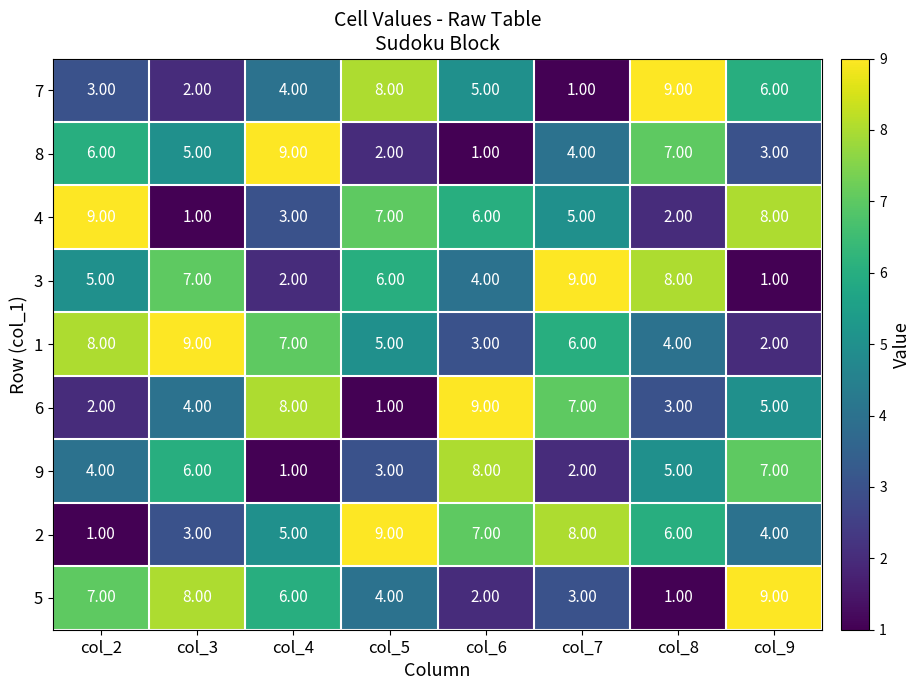

At col_5, list the series in order from smallest to largest.

6, 8, 9, 5, 1, 3, 4, 7, 2